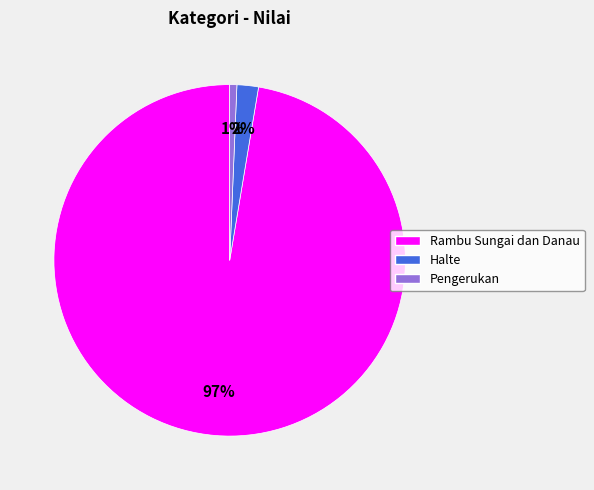

What is the smallest slice in the pie chart?

Pengerukan